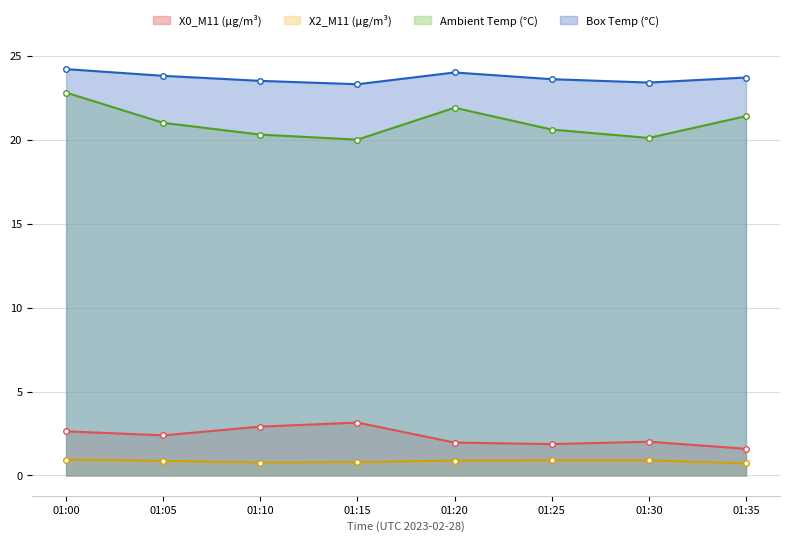

Is the value of X0_M11 (μg/m³) at 01:30 greater than the value of X2_M11 (μg/m³) at 01:20?

Yes